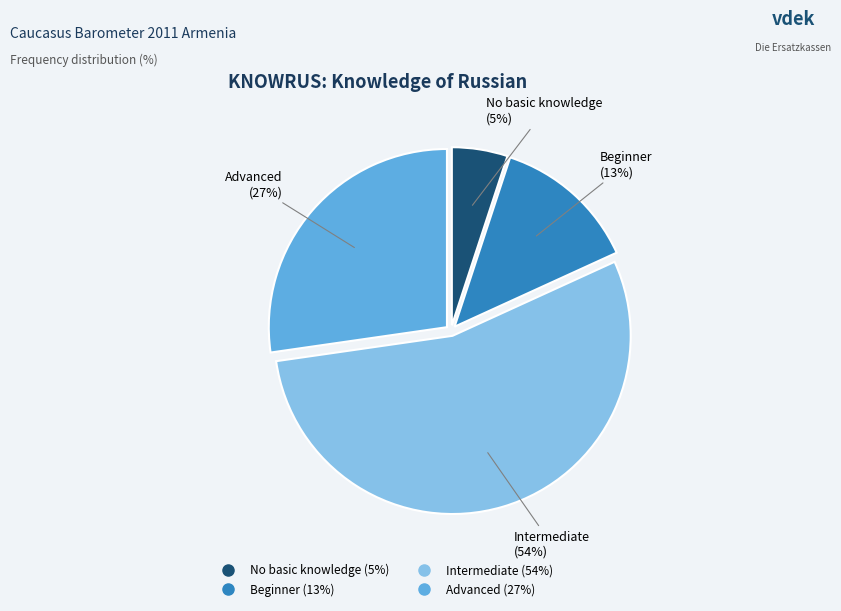

What portion of the pie excludes DK?

100.0%